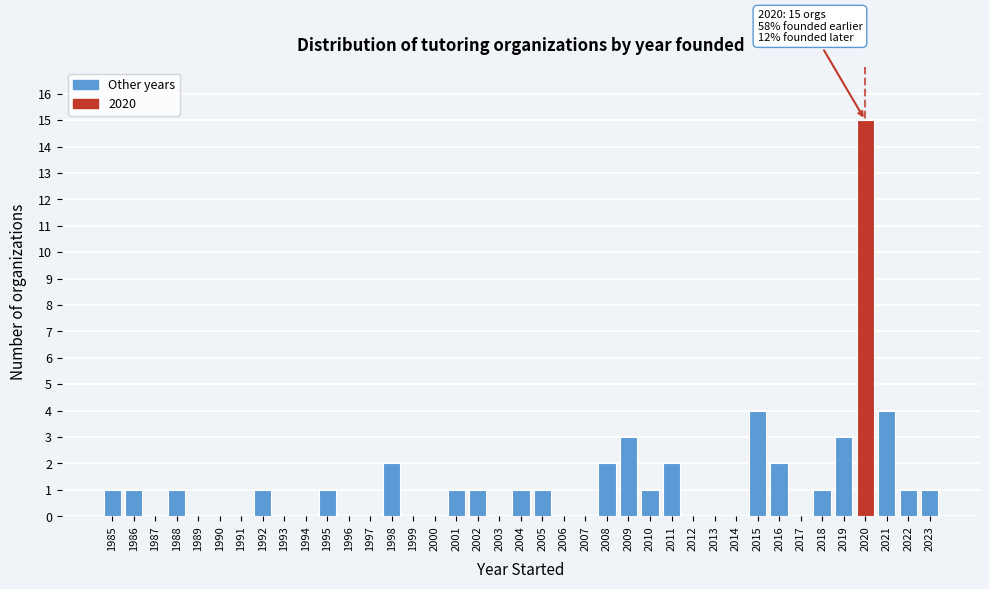

Is it true that the value at 1999 is 0?

True